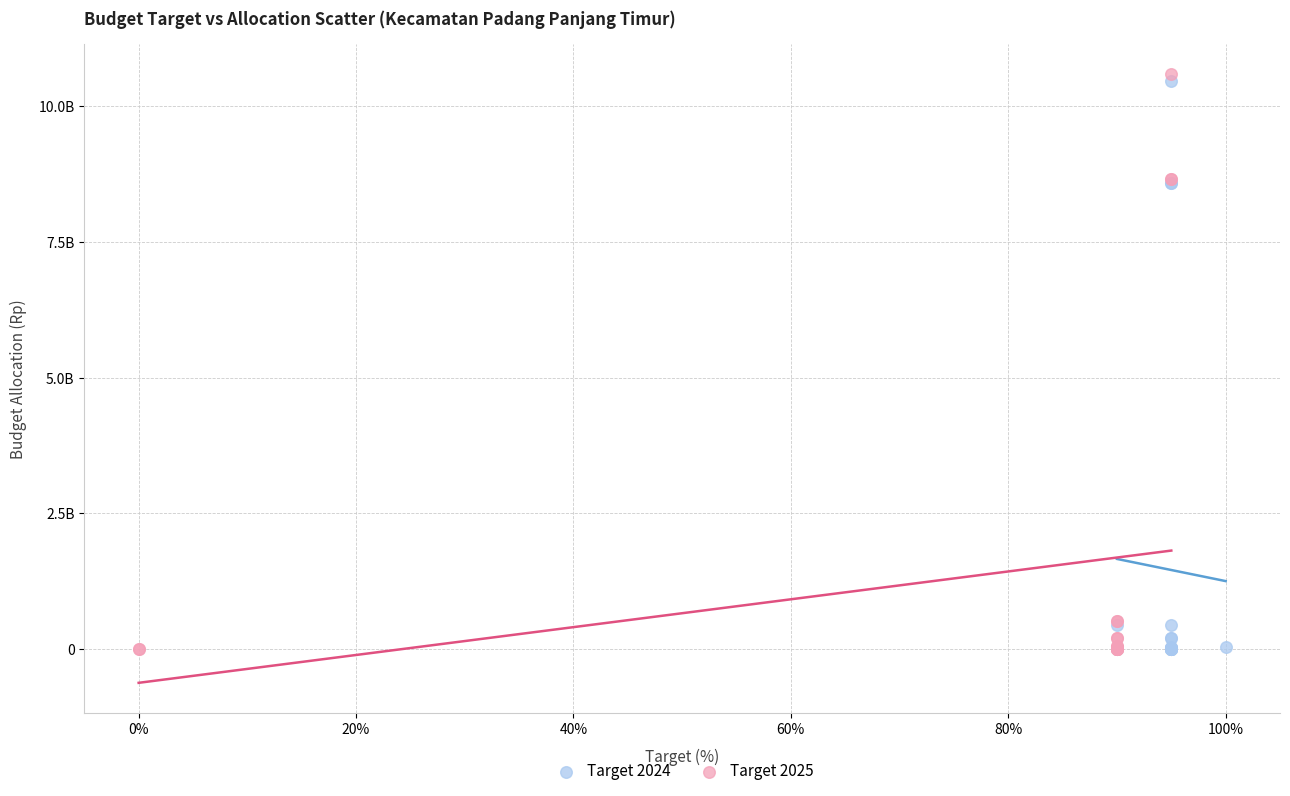

Which series contains the highest Y value?

Target 2025